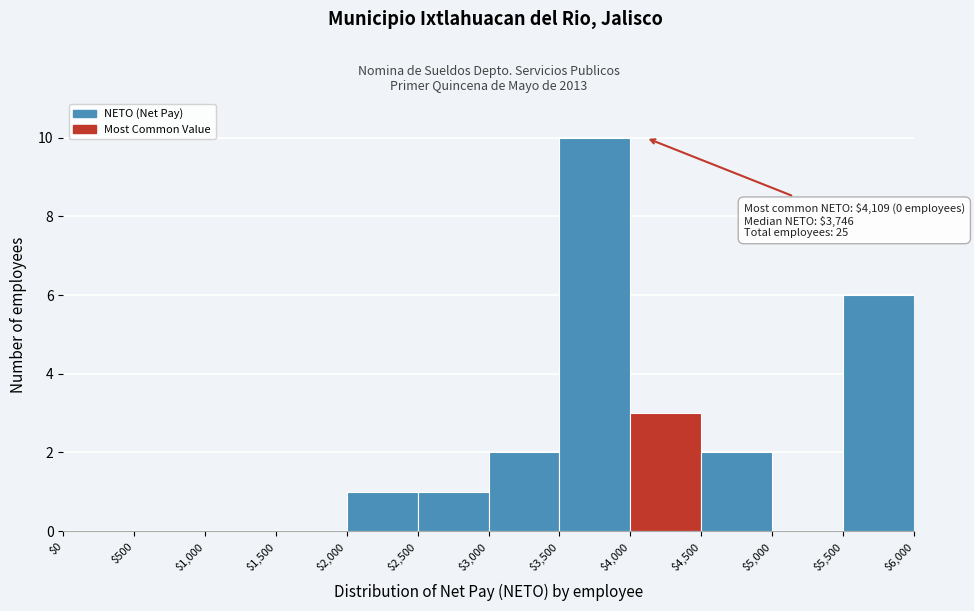

Over which range of the x-axis is the bar tallest?

$3,500 to $4,000